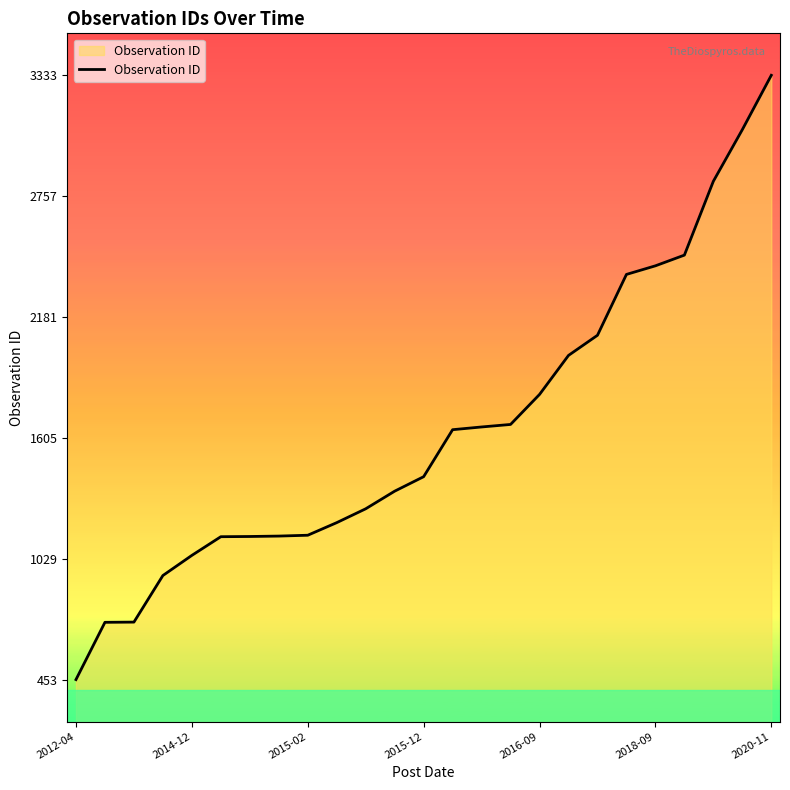

What is the difference between the maximum and minimum values?

2880